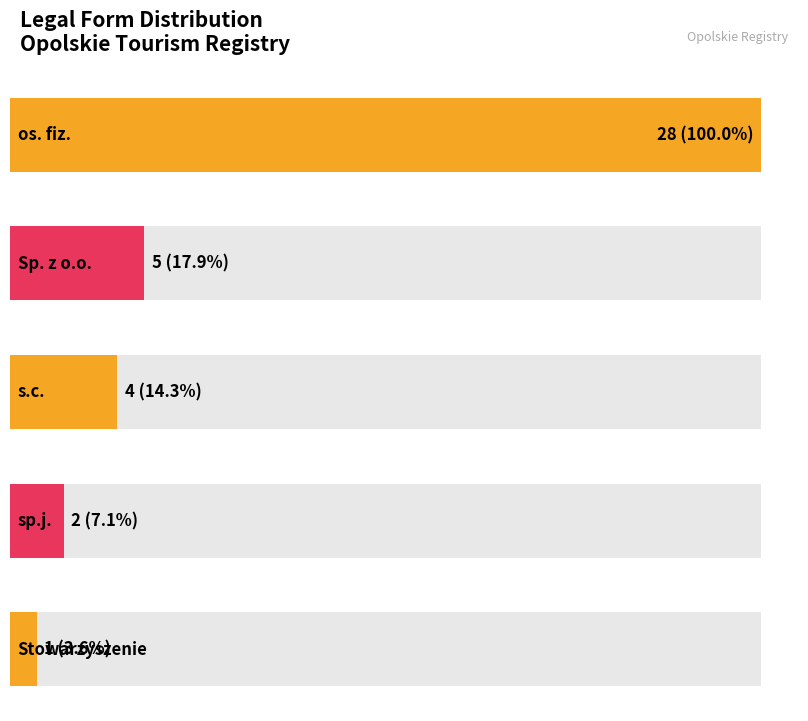

What is the value of the 1st bar from the left?

28